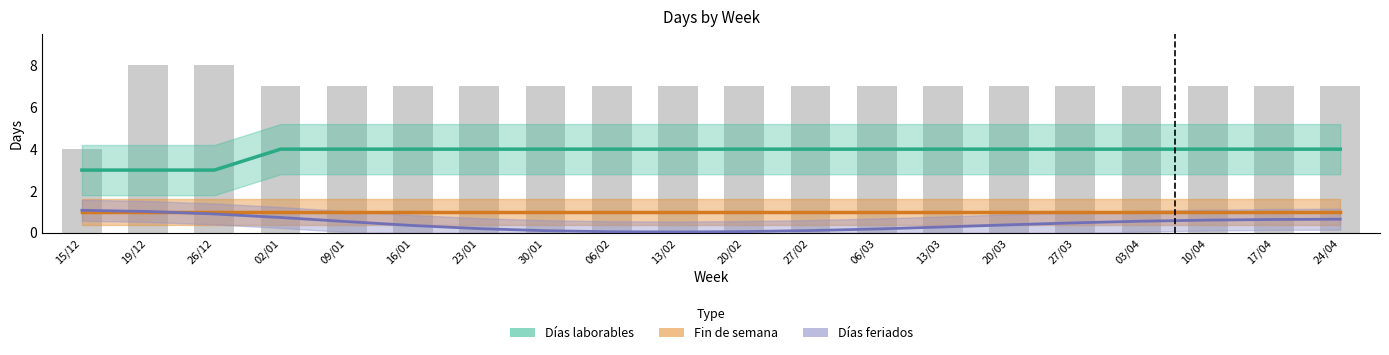

List the labels in order of value, smallest first.

15/12, 02/01, 09/01, 16/01, 23/01, 30/01, 06/02, 13/02, 20/02, 27/02, 06/03, 13/03, 20/03, 27/03, 03/04, 10/04, 17/04, 24/04, 19/12, 26/12